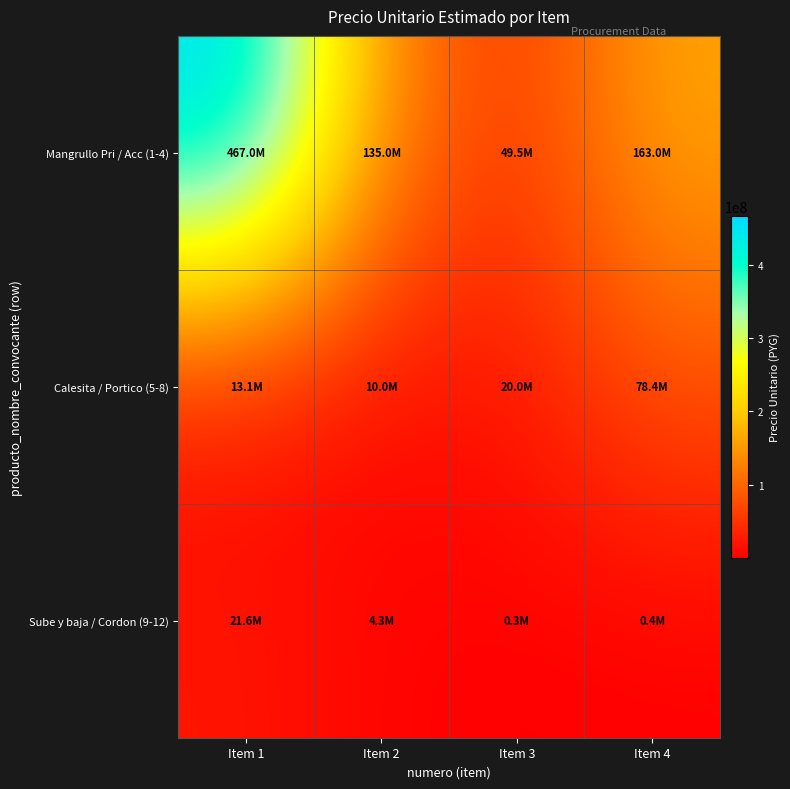

Reading right to left, transcribe all the data shown in this chart.

Mangrullo Pri / Acc (1-4): Item 4=163000000	Item 3=49500000	Item 2=135000000	Item 1=467000000
Calesita / Portico (5-8): Item 4=78399000	Item 3=19980000	Item 2=10045200	Item 1=13050000
Sube y baja / Cordon (9-12): Item 4=390000	Item 3=270000	Item 2=4325000	Item 1=21564000